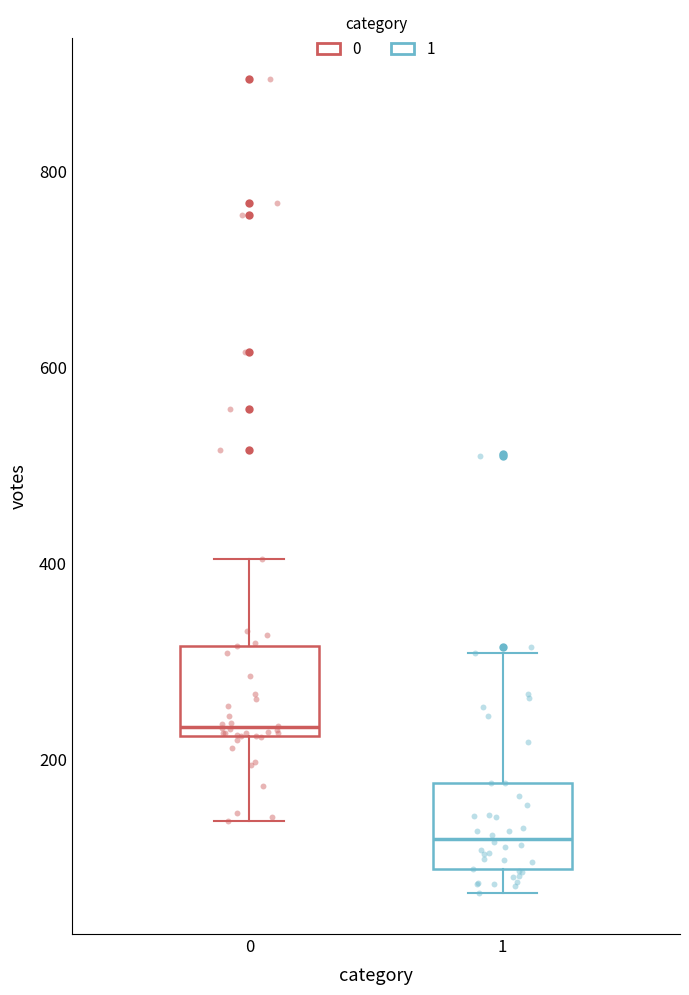

Which box has the lowest median line?

1